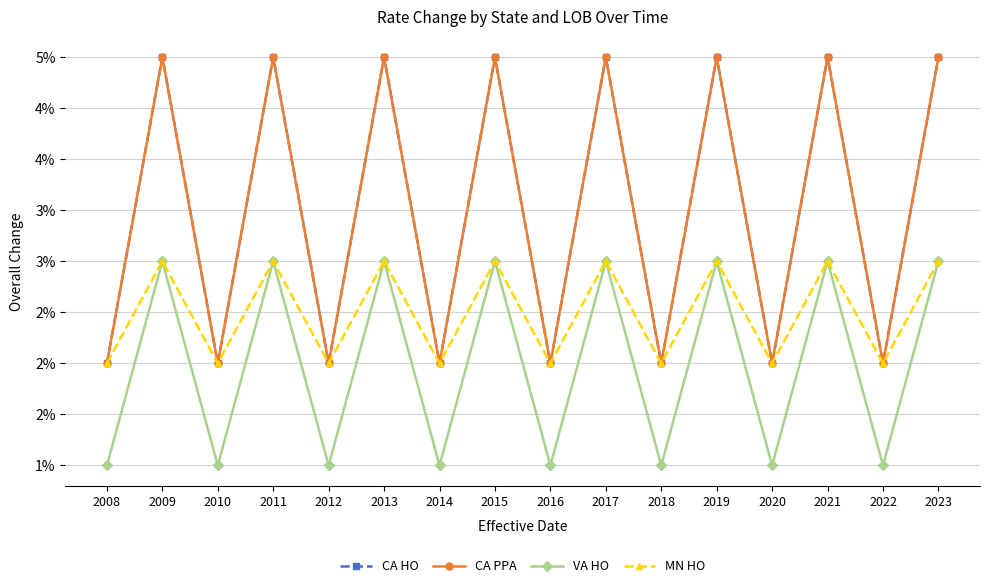

Does the chart display data point markers on the line(s)?

Yes